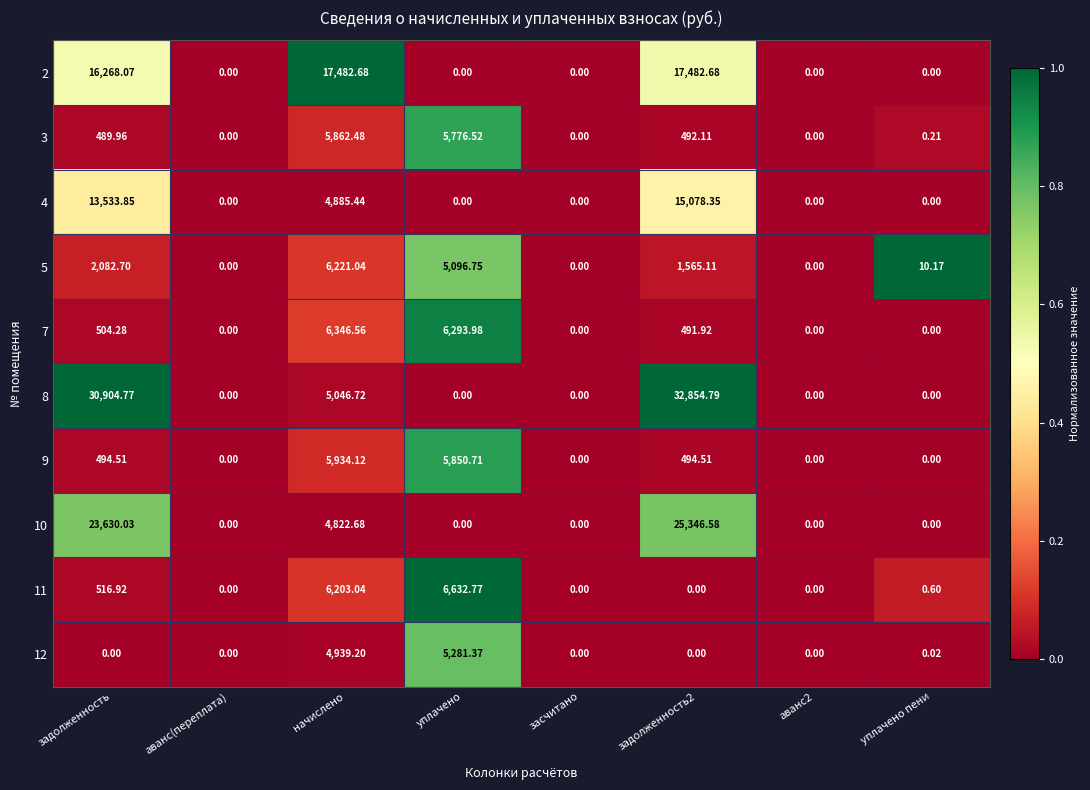

At which category is the sum across all series the highest?

задолженность2